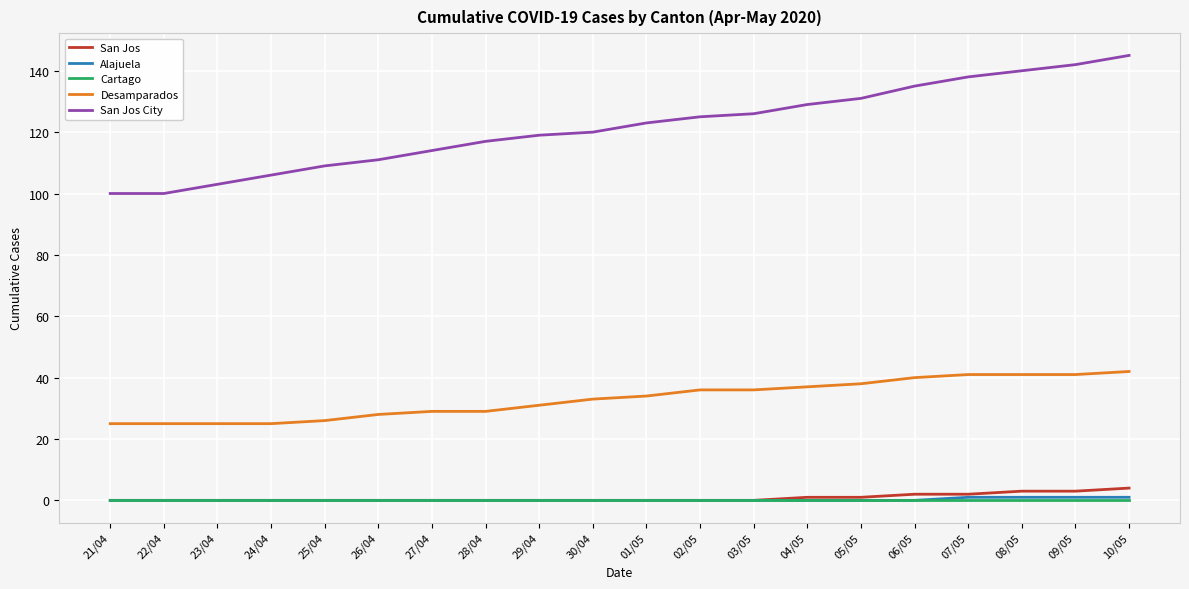

What is the maximum value shown in the chart?

145